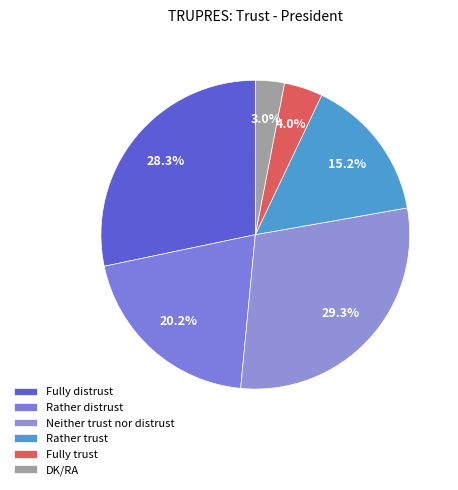

What is the change in value from Fully distrust to Fully trust?

-24